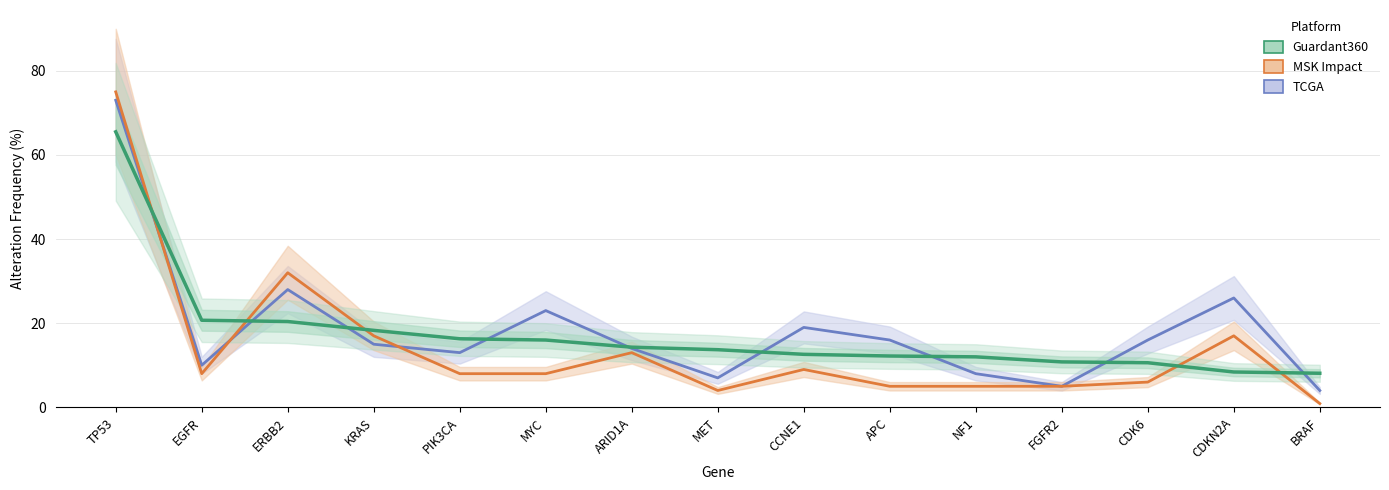

Between FGFR2 and CCNE1, which is larger?

CCNE1